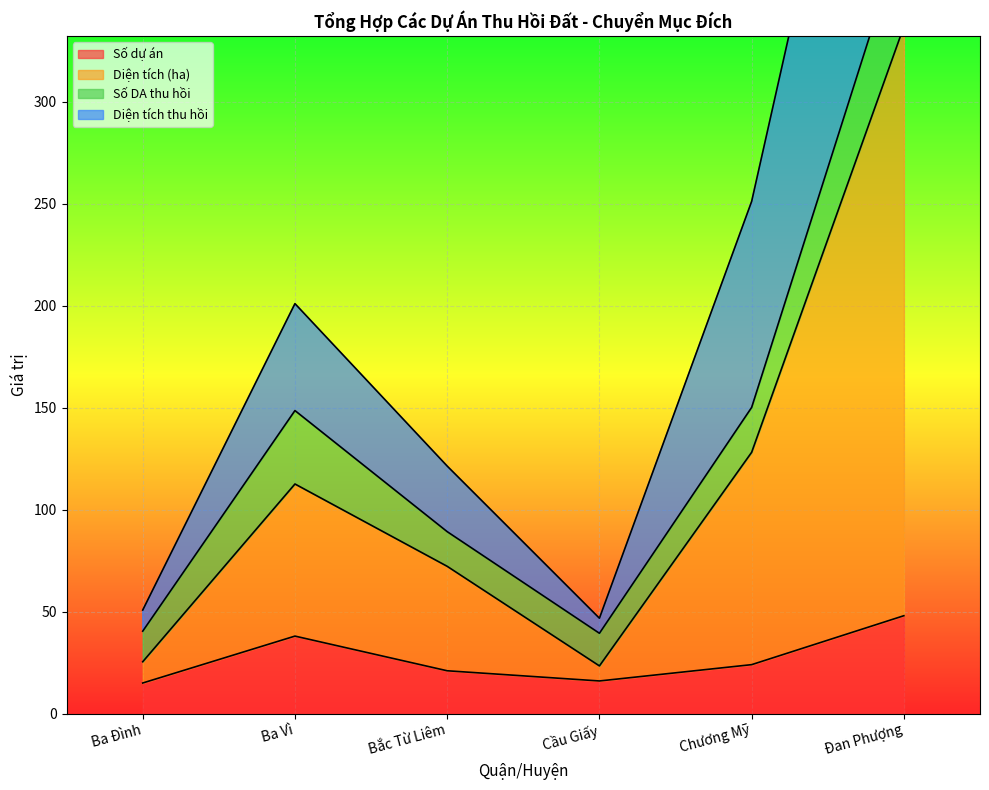

The Số dự án series shows 48 at Đan Phượng. True or false?

True